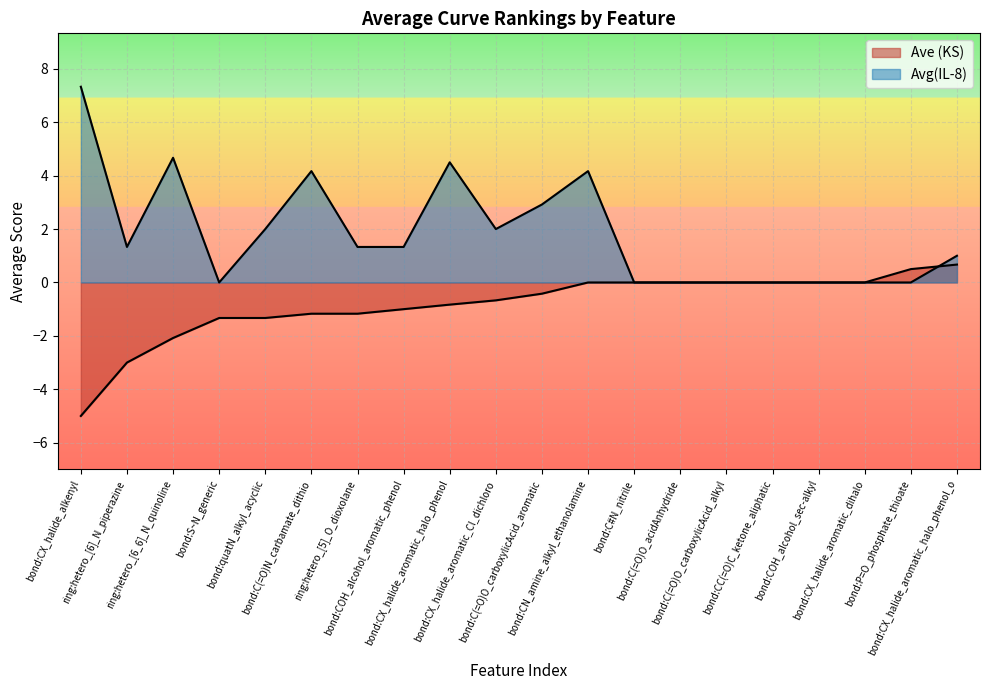

The Ave (KS) series shows 0.0 at bond:C#N_nitrile. True or false?

True